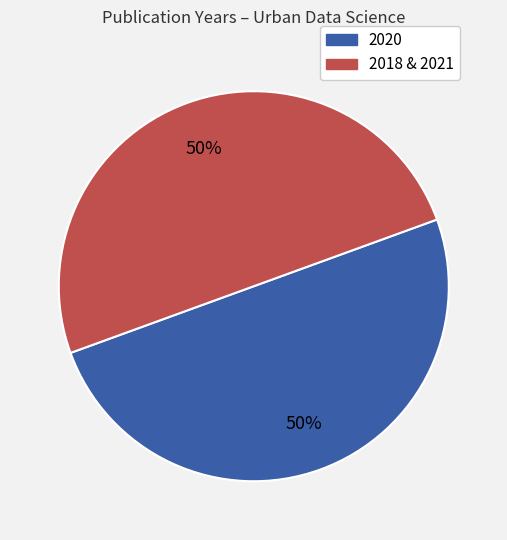

Count the number of slices in the pie.

2